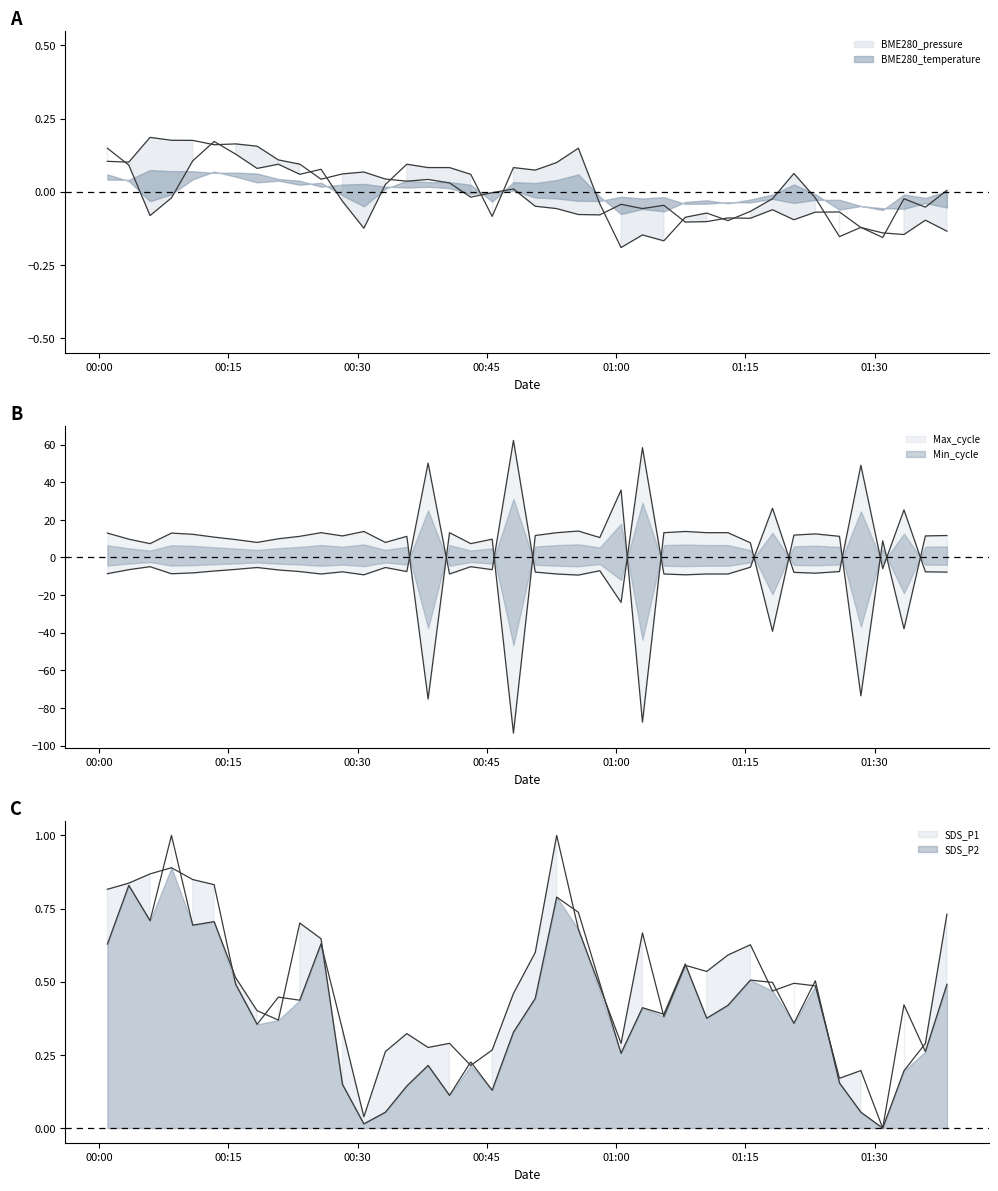

Which series ends up on top after the final intersection of BME280_temperature and BME280_pressure?

BME280_temperature